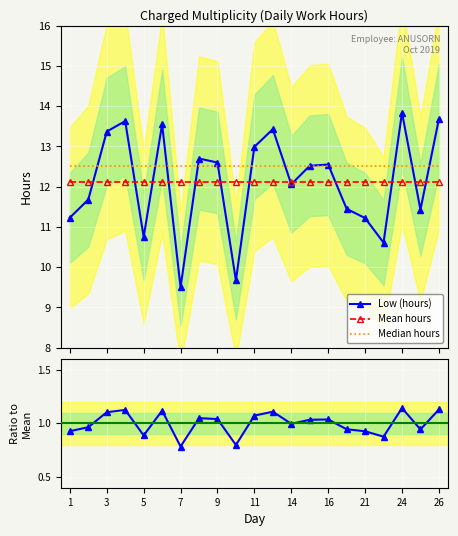

At how many categories does at least one series exceed 1?

21